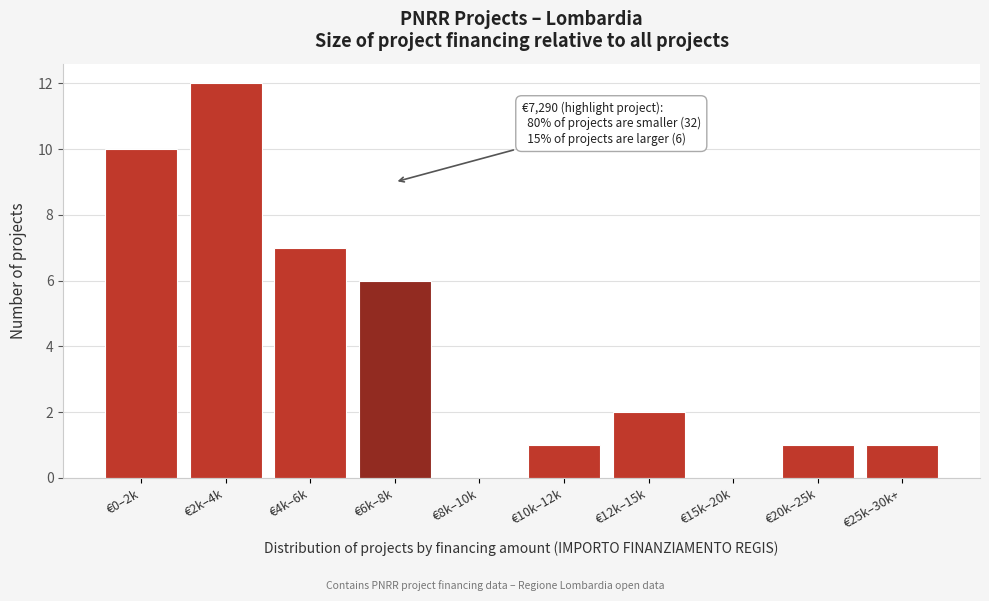

Reading right to left, extract all data points from this chart.

€25k–30k+=1	€20k–25k=1	€15k–20k=0	€12k–15k=2	€10k–12k=1	€8k–10k=0	€6k–8k=6	€4k–6k=7	€2k–4k=12	€0–2k=10